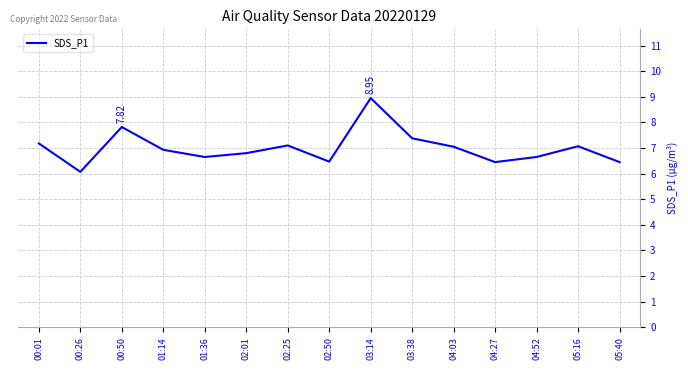

What is the ratio of the value at 00:26 to the value at 03:14?

0.7